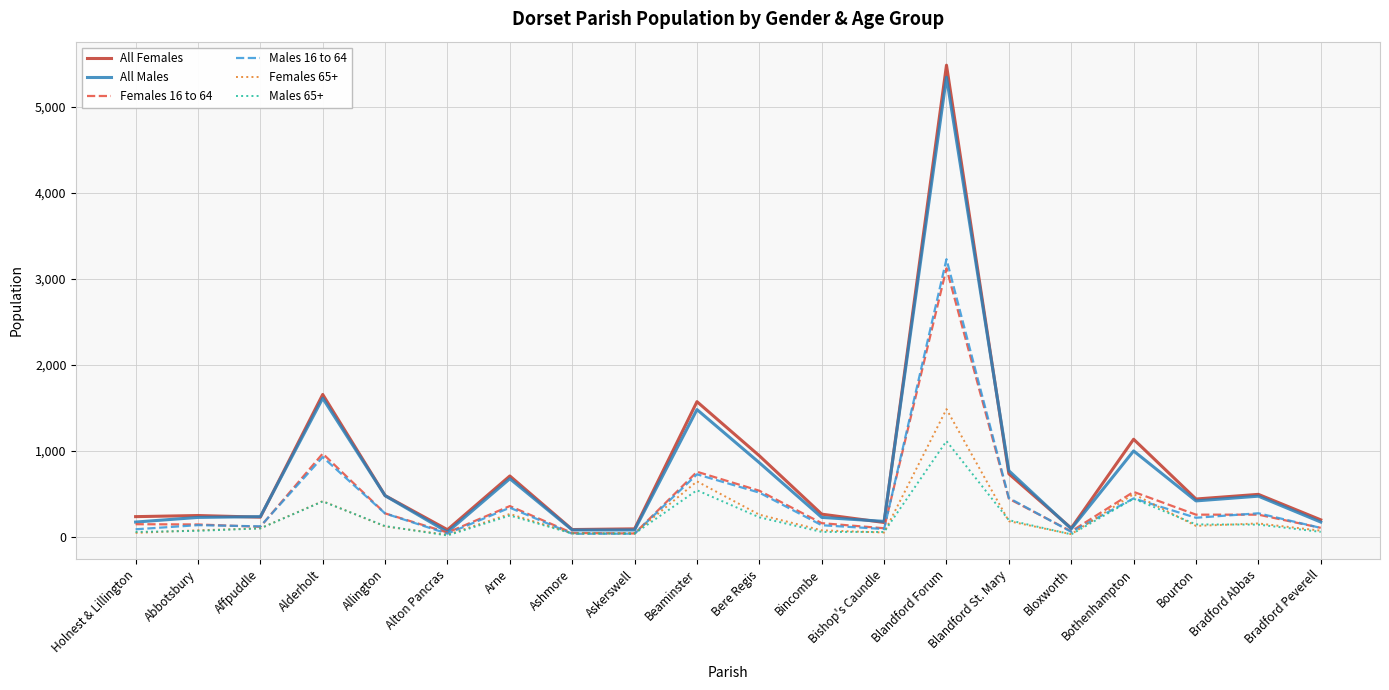

Is the value of All Males at Bradford Peverell greater than the value of Males 16 to 64 at Askerswell?

Yes